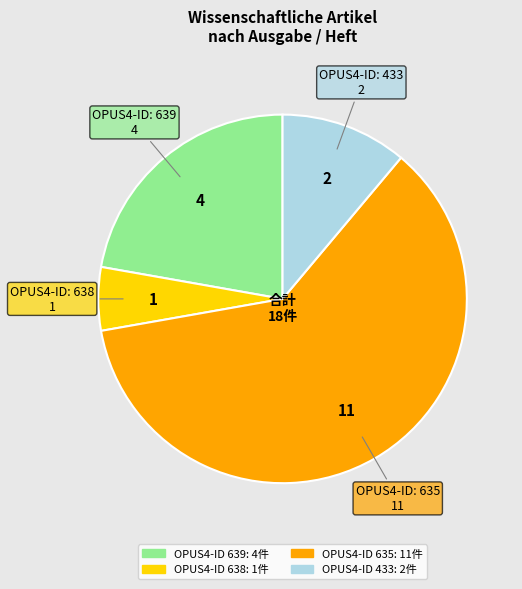

Does any single category account for the majority?

Yes